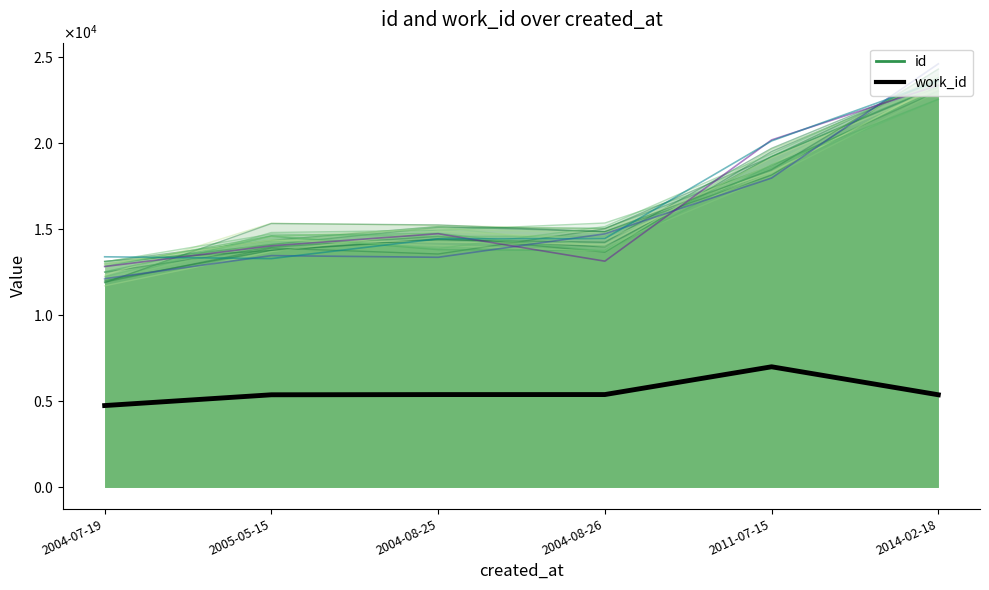

What is the minimum value for id?

13112.0